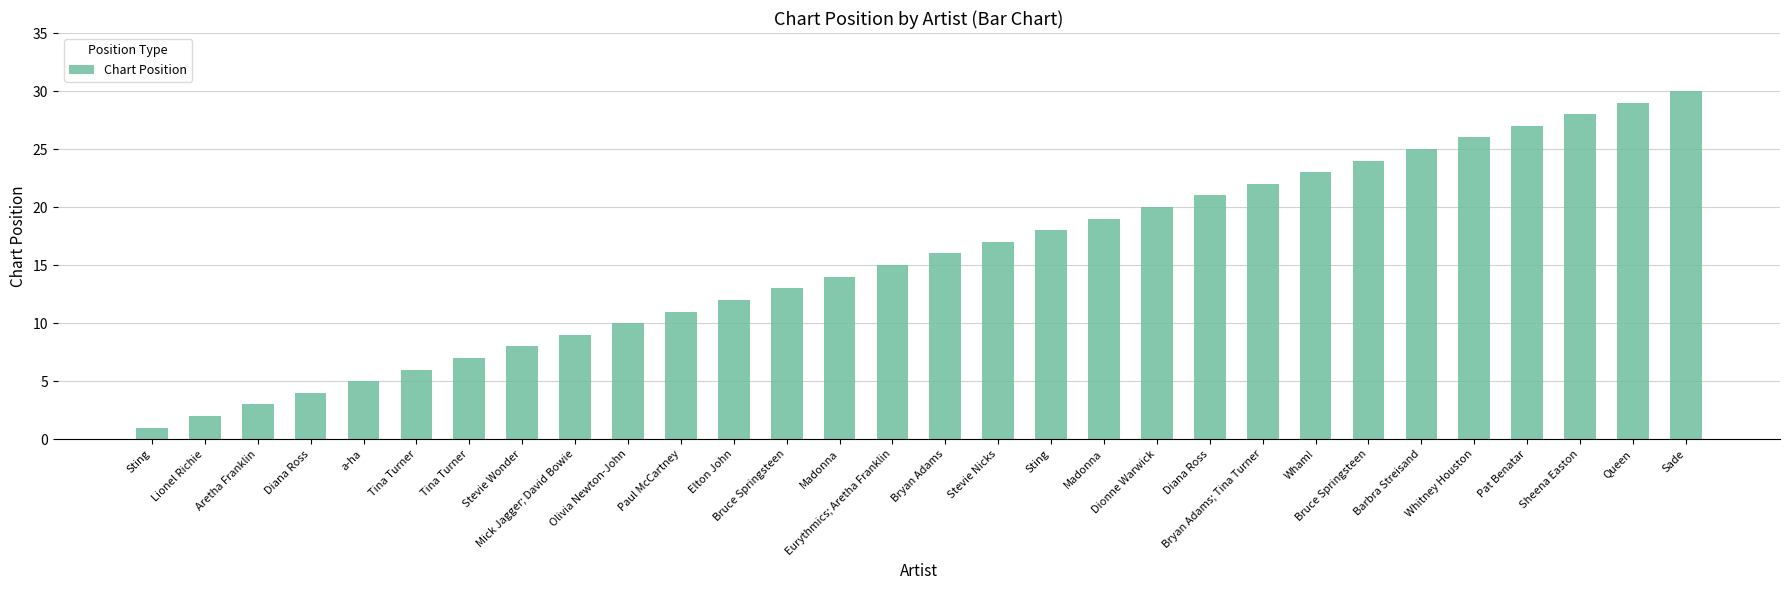

Are the bars horizontal?

No